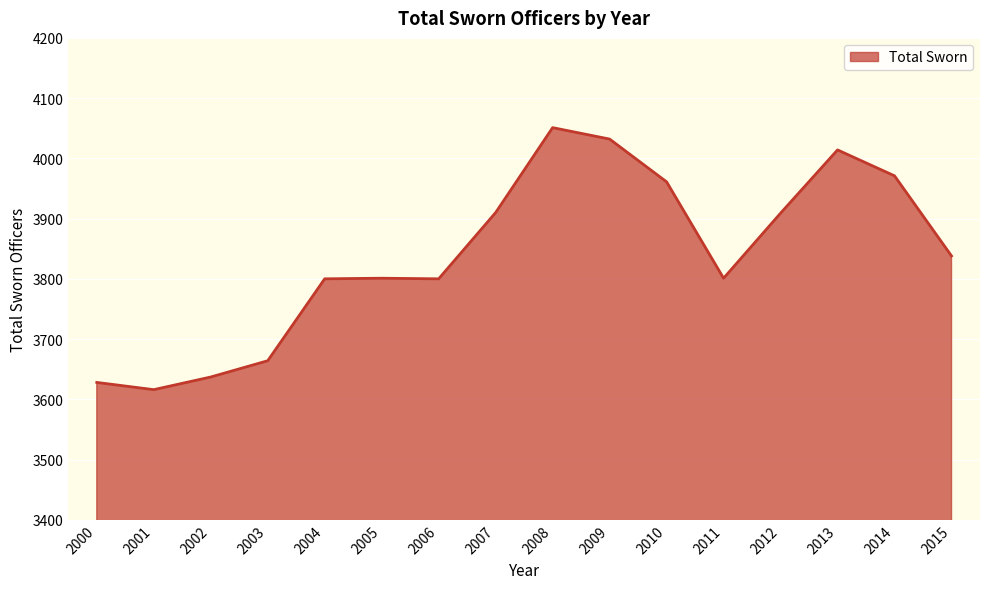

True or false: the data shows 3801 at 2011.

True